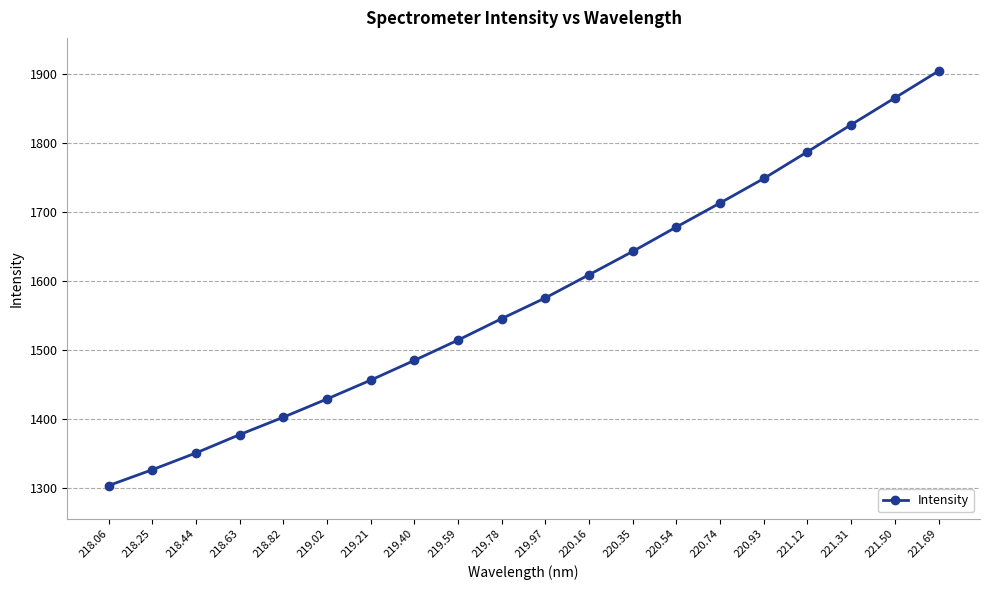

What is the maximum value shown in the chart?

1904.2